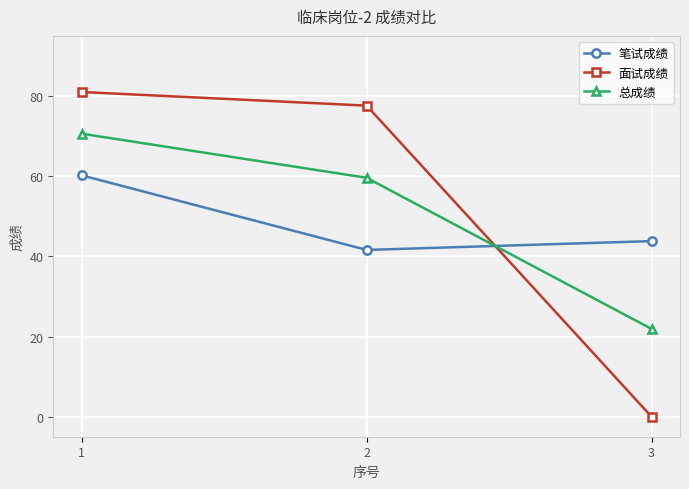

Reading right to left, what are all the values shown in this chart?

笔试成绩: 43.8	41.6	60.2
面试成绩: 0.0	77.6	81.0
总成绩: 21.9	59.6	70.6